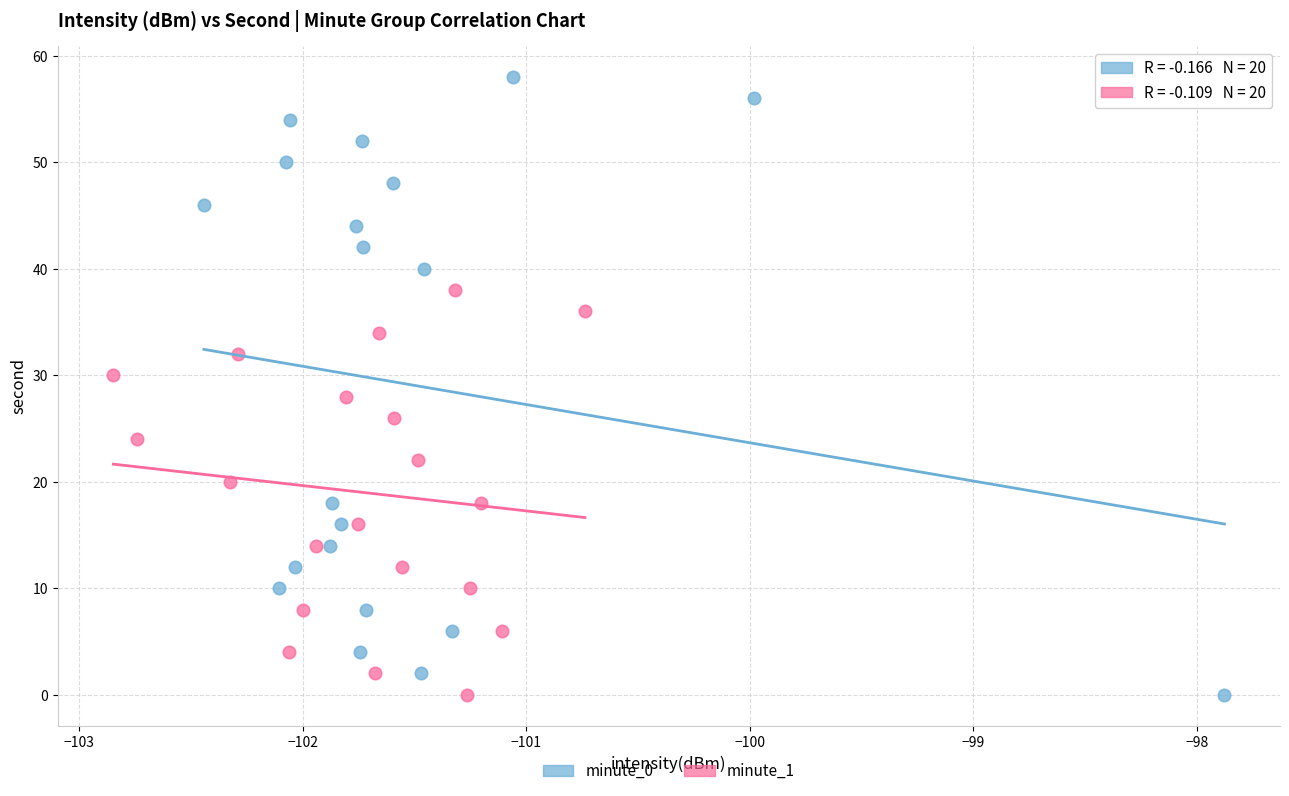

Which series reaches the maximum Y coordinate?

minute_0